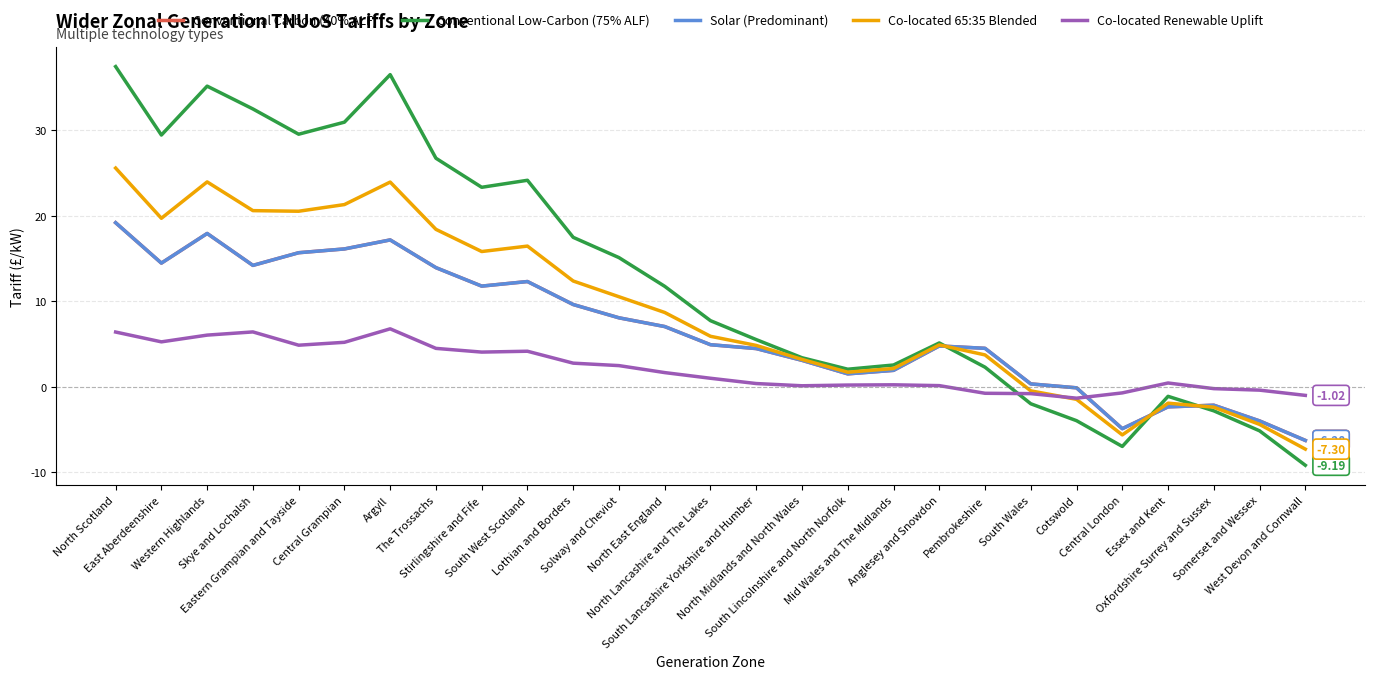

True or false: Conventional Carbon (40% ALF) has a value of 12.3 at South West Scotland.

True